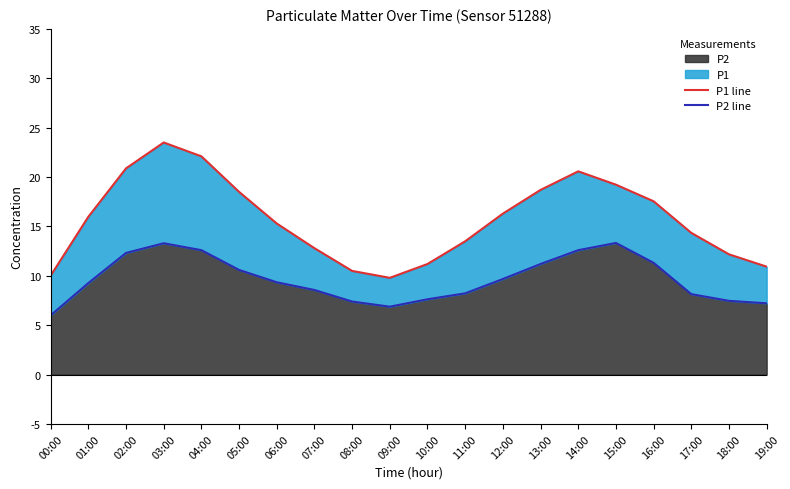

Between 04:00 and 05:00, which series saw the biggest shift?

P1 line